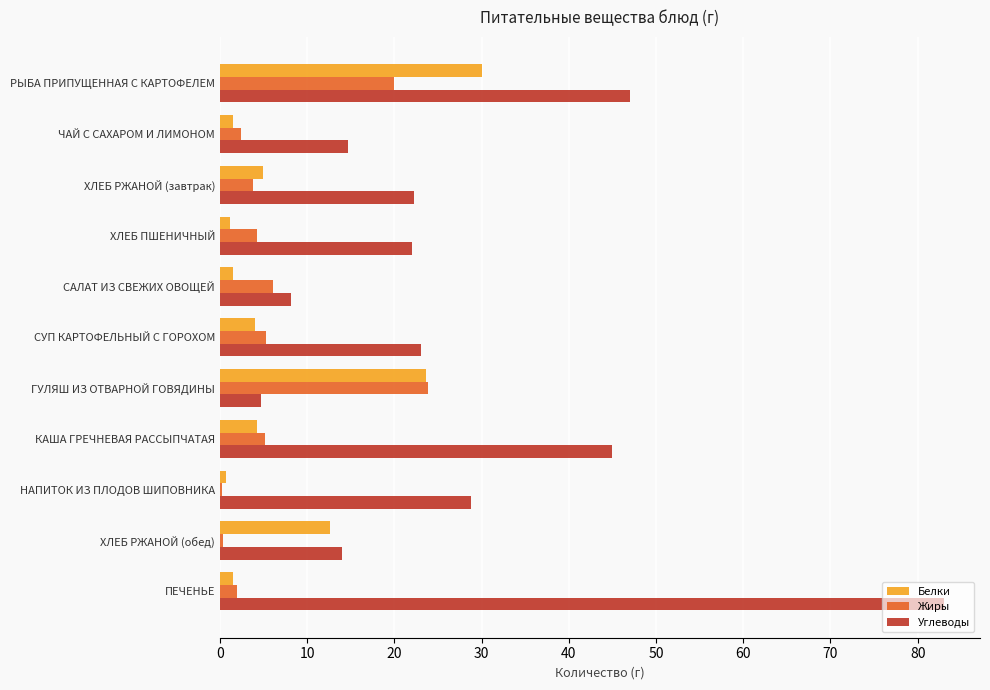

The value of Углеводы at ГУЛЯШ ИЗ ОТВАРНОЙ ГОВЯДИНЫ is 4.7. True or false?

True